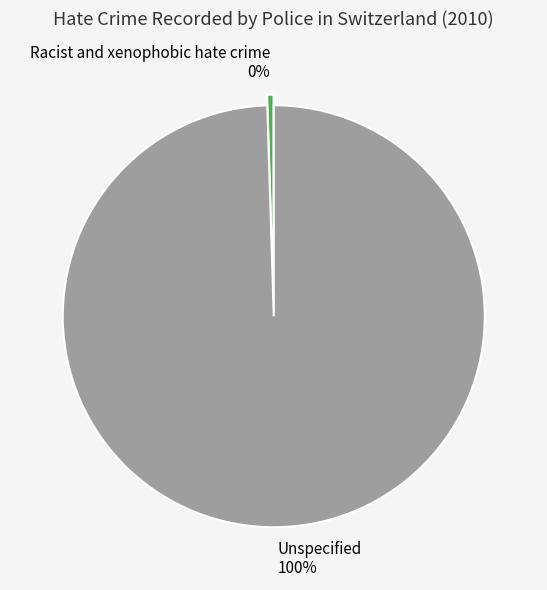

Between Unspecified and Racist and xenophobic hate crime, which is larger?

Unspecified